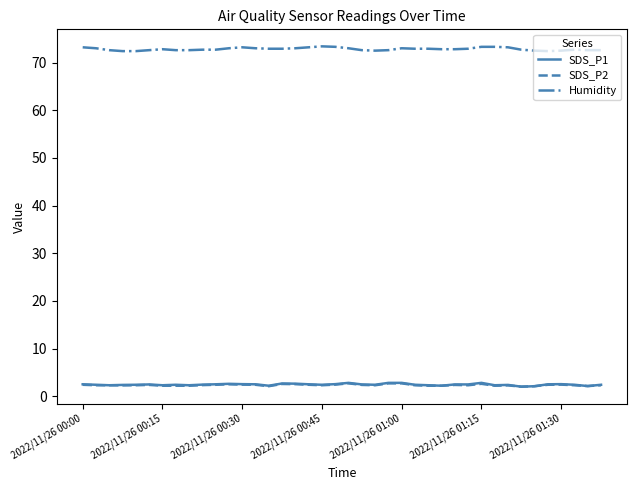

What is the minimum value shown in the chart?

2.0